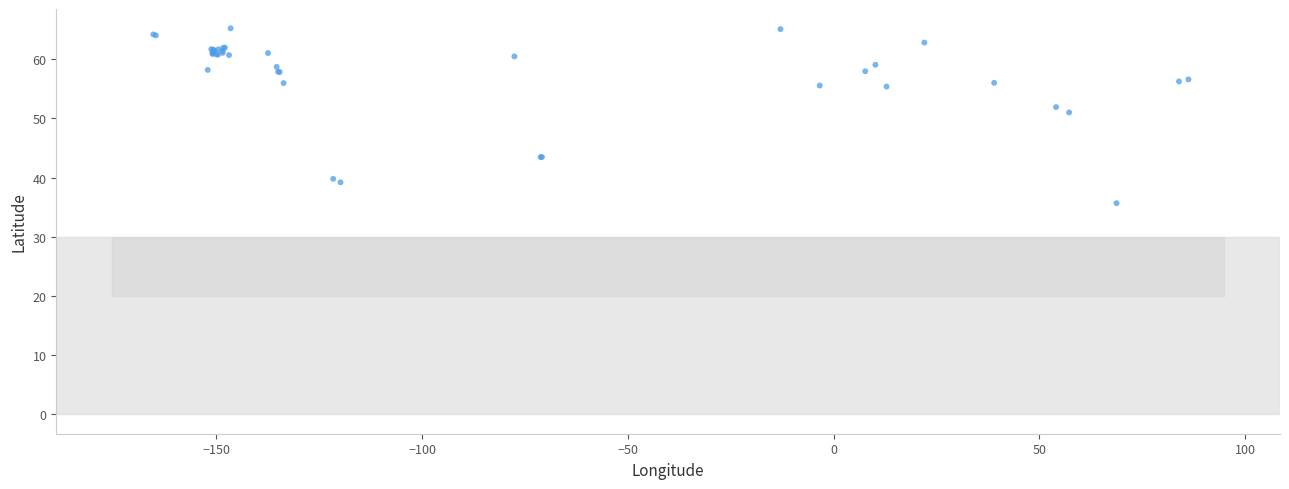

What Y value in the scatter plot is closest to 50?

51.0